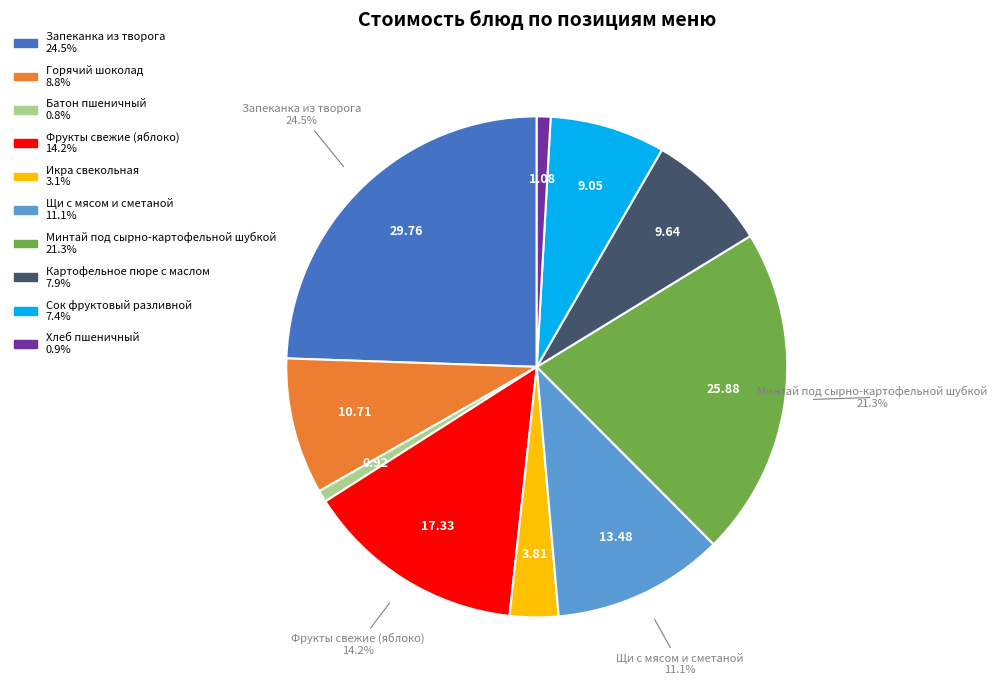

Do Батон пшеничный and Икра свекольная together represent more than half of the pie?

No